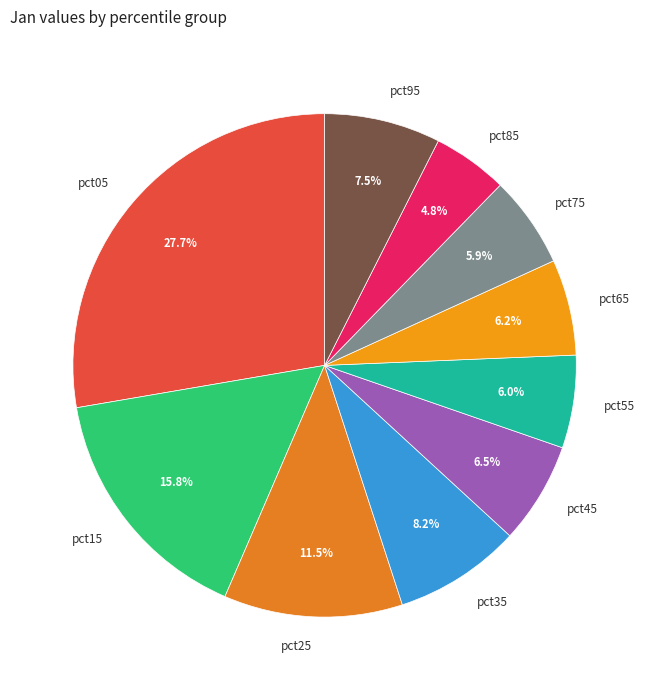

What is the smallest slice in the pie chart?

pct85